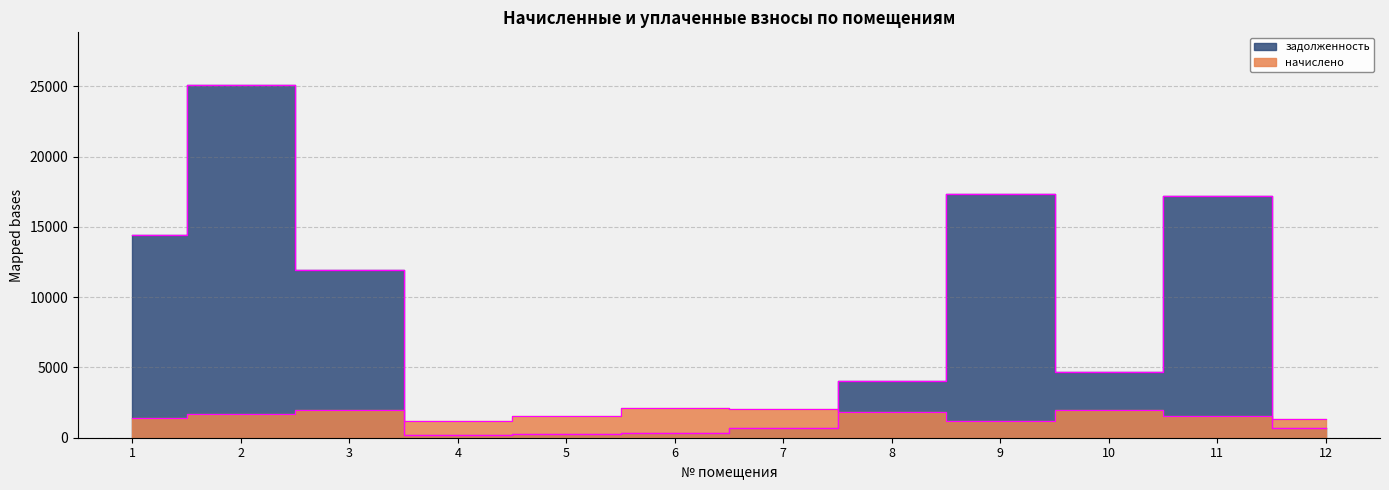

How many interior local valleys does the задолженность series have?

2